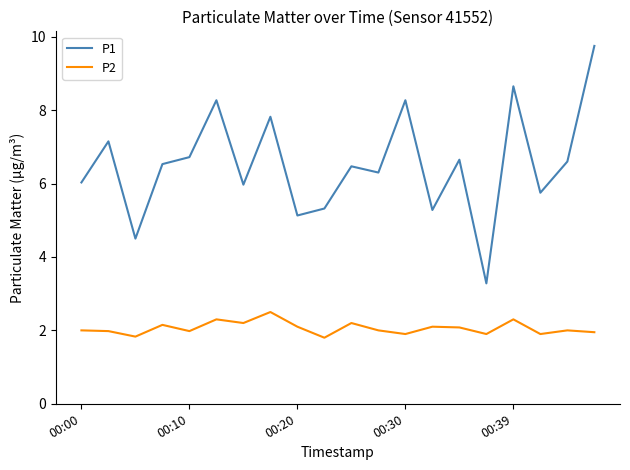

True or false: P1 and P2 cross at least once.

False